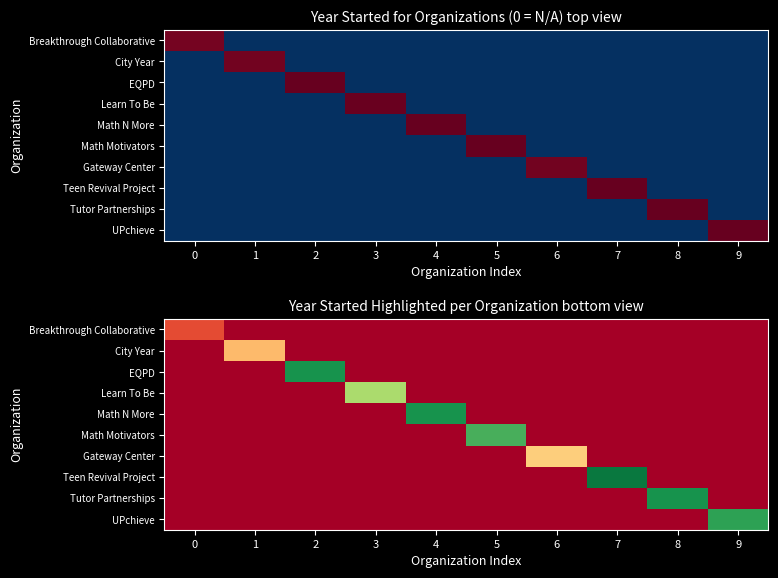

Between 7 and 3, which is larger?

7